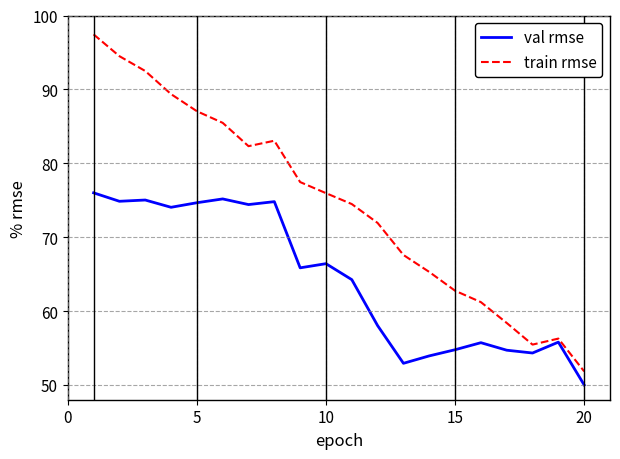

Rank the series by their average value, from lowest to highest.

val rmse, train rmse